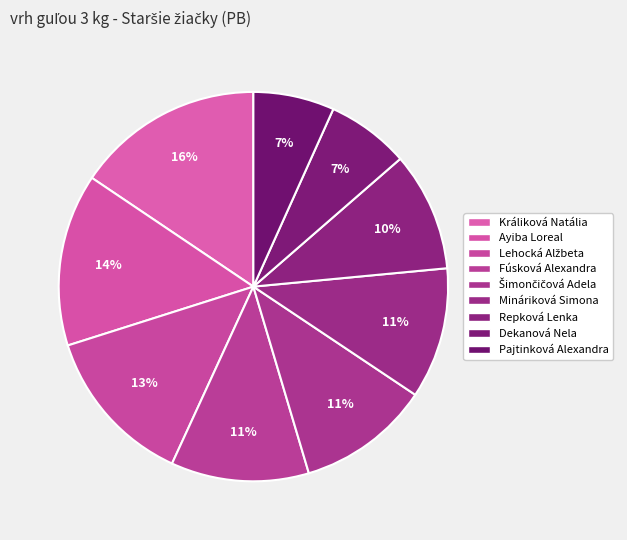

To the nearest percent, what is the difference between the largest and smallest slice percentages?

9%